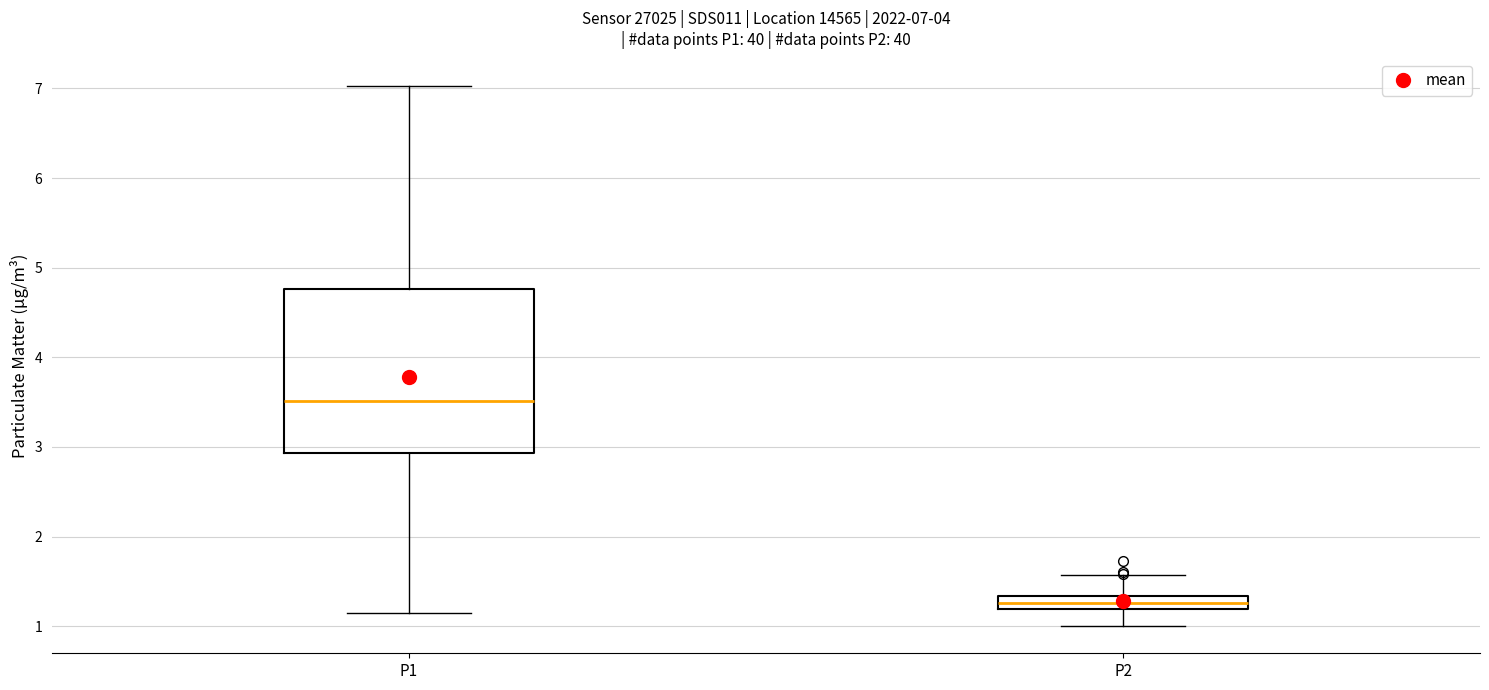

Comparing the boxes themselves (not the whiskers), which one is the tallest?

P1